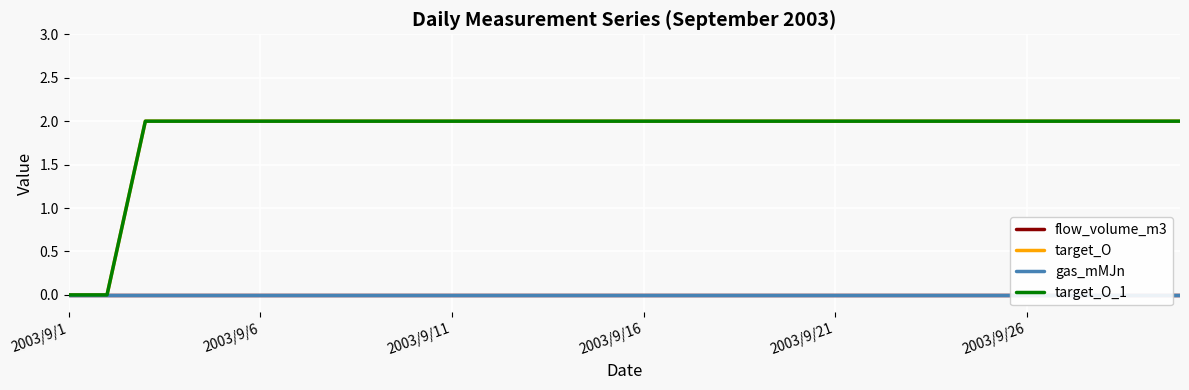

Reading right to left, extract all data points from this chart.

flow_volume_m3: 0	0	0	0	0	0	0	0	0	0	0	0	0	0	0	0	0	0	0	0	0	0	0	0	0	0	0	0	0	0
target_O: 2	2	2	2	2	2	2	2	2	2	2	2	2	2	2	2	2	2	2	2	2	2	2	2	2	2	2	2	0	0
gas_mMJn: 0	0	0	0	0	0	0	0	0	0	0	0	0	0	0	0	0	0	0	0	0	0	0	0	0	0	0	0	0	0
target_O_1: 2	2	2	2	2	2	2	2	2	2	2	2	2	2	2	2	2	2	2	2	2	2	2	2	2	2	2	2	0	0